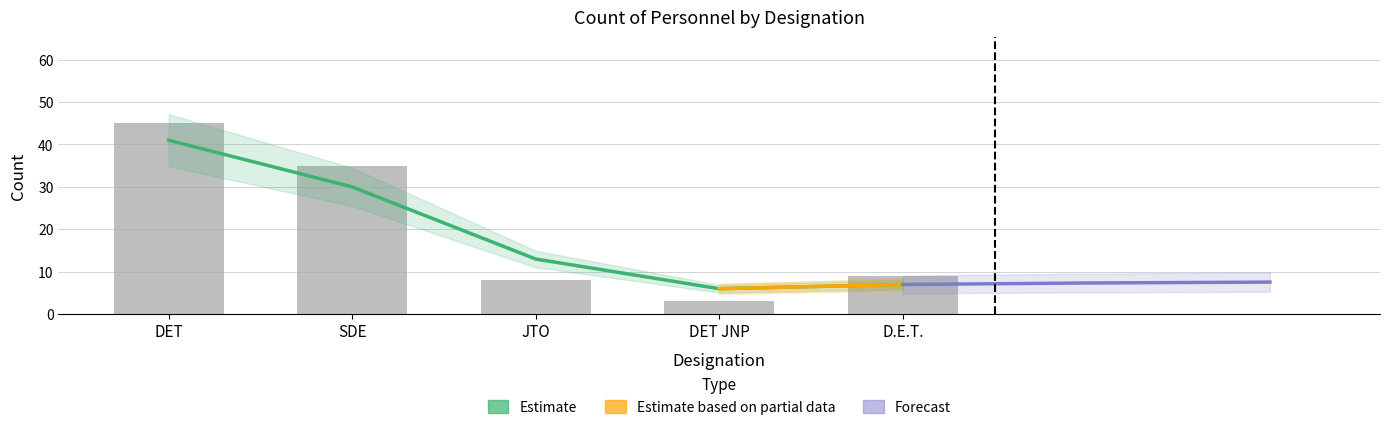

At which category does the chart reach its minimum across all series?

DET JNP